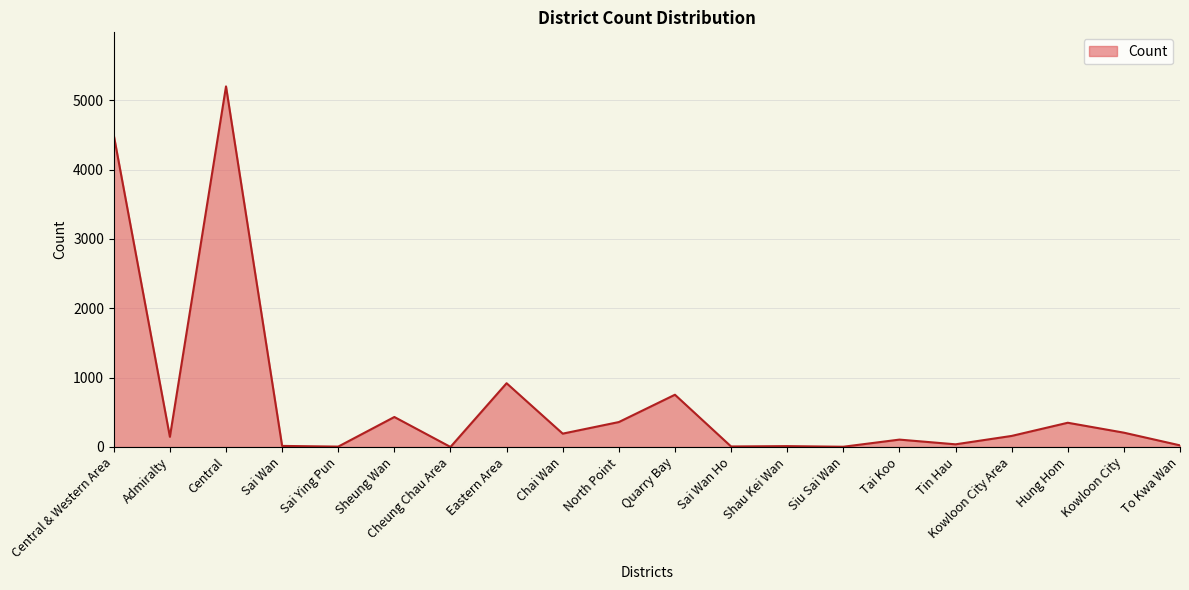

Is it true that the value at Chai Wan is 192?

True